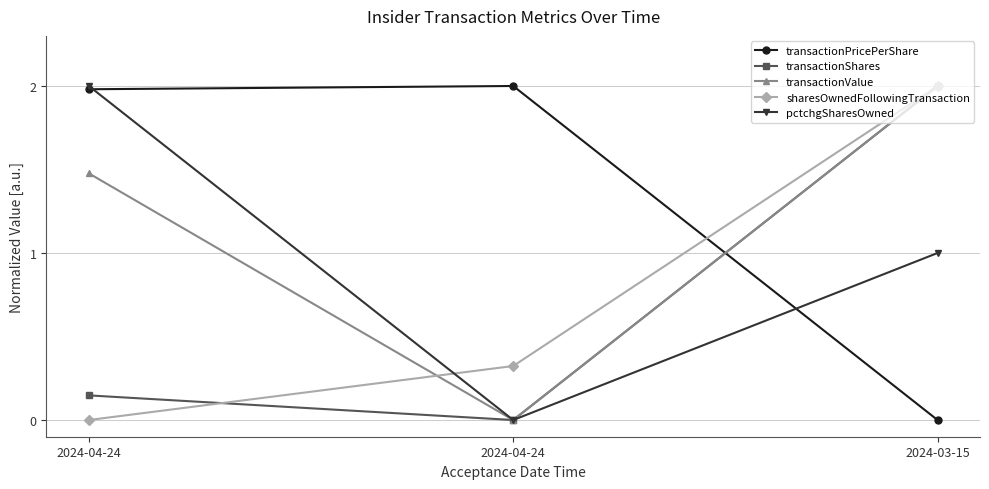

Does the chart have visible grid lines?

Yes